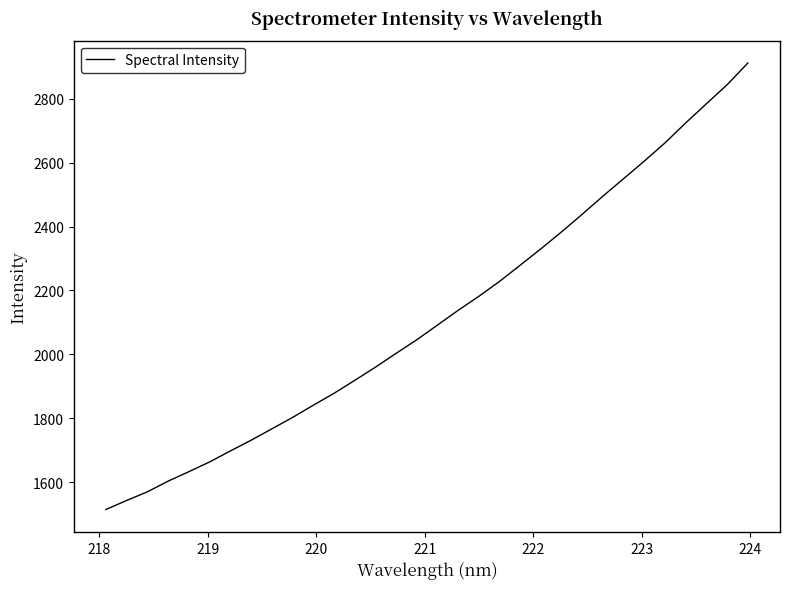

Does the chart display data point markers on the line(s)?

No